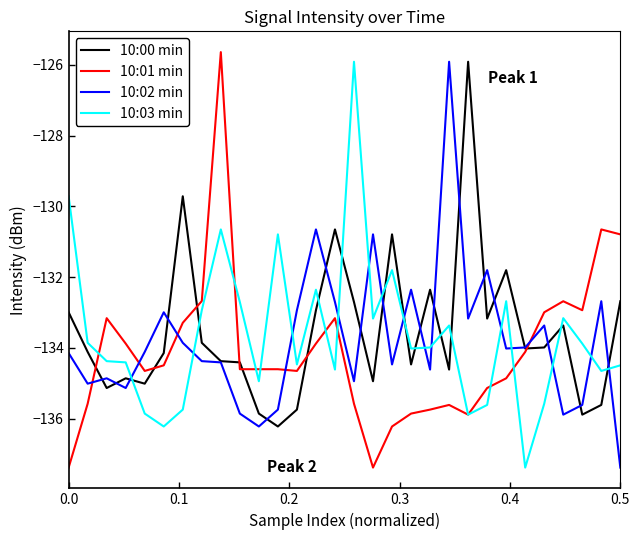

Reading right to left, what are all the values shown in this chart?

10:00 min: -132.7	-135.6	-135.9	-133.4	-134.0	-134.0	-131.8	-133.2	-125.9	-134.6	-132.4	-134.5	-130.8	-134.9	-132.7	-130.6	-132.9	-135.7	-136.2	-135.9	-134.4	-134.4	-133.9	-129.7	-134.1	-135.0	-134.9	-135.1	-134.1	-133.0
10:01 min: -130.8	-130.6	-132.9	-132.7	-133.0	-134.1	-134.9	-135.1	-135.9	-135.6	-135.7	-135.9	-136.2	-137.4	-135.6	-133.2	-133.9	-134.6	-134.6	-134.6	-134.6	-125.6	-132.7	-133.3	-134.5	-134.6	-133.9	-133.2	-135.6	-137.4
10:02 min: -137.4	-132.7	-135.6	-135.9	-133.4	-134.0	-134.0	-131.8	-133.2	-125.9	-134.6	-132.4	-134.5	-130.8	-134.9	-132.7	-130.6	-132.9	-135.7	-136.2	-135.9	-134.4	-134.4	-133.9	-133.0	-134.1	-135.1	-134.9	-135.0	-134.1
10:03 min: -134.5	-134.6	-133.9	-133.2	-135.6	-137.4	-132.7	-135.6	-135.9	-133.4	-134.0	-134.0	-131.8	-133.2	-125.9	-134.6	-132.4	-134.5	-130.8	-134.9	-132.7	-130.6	-132.9	-135.7	-136.2	-135.9	-134.4	-134.4	-133.9	-129.7